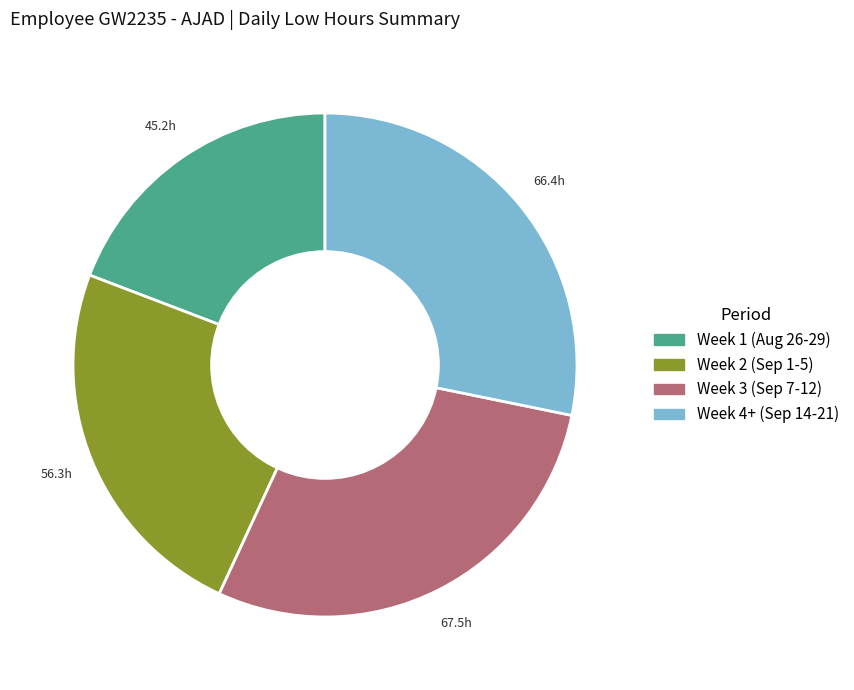

Is there any slice that represents more than half of the pie?

No